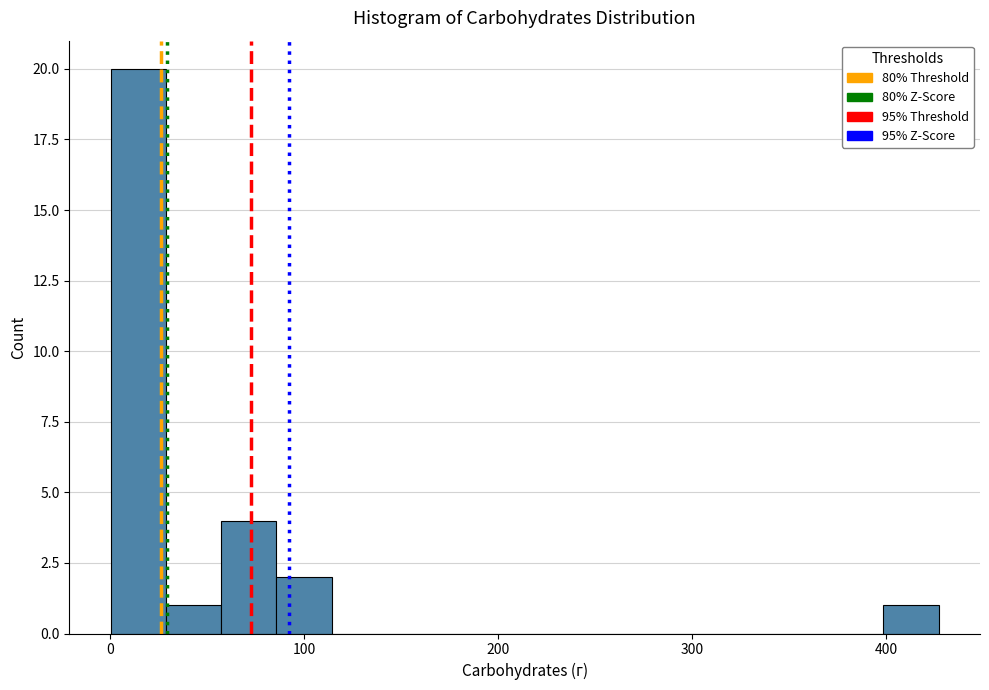

Read against the x-axis, roughly where is the centre of the tallest bar?

10